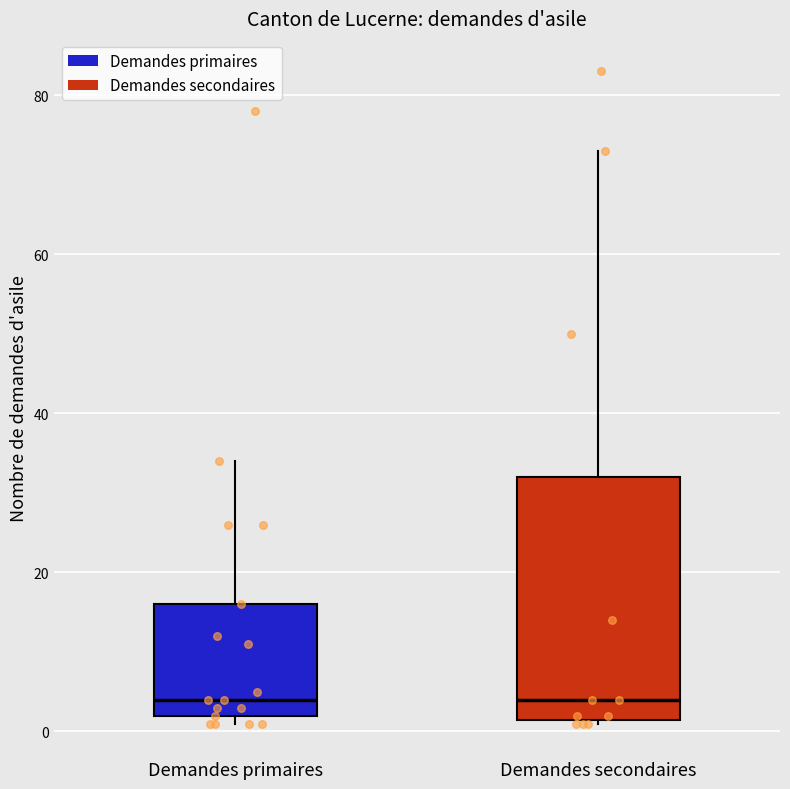

Reading left to right, read every box against the y-axis: the position of its median line, the range the box covers, and the ends of its whiskers. The values are not printed on the chart, so give them approximately, as read against the axis.

Demandes primaires: median 4, box 2 to 16, whiskers 2 (just below the box's lower edge) to 34
Demandes secondaires: median 4, box 2 to 32, whiskers 2 to 74